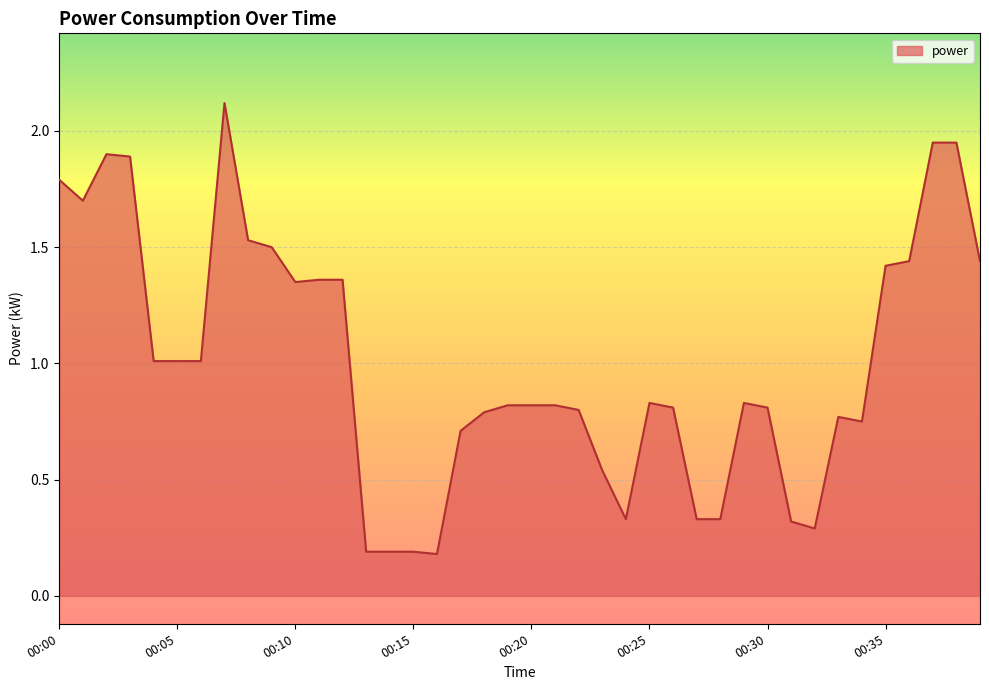

What is the greatest value displayed?

2.1